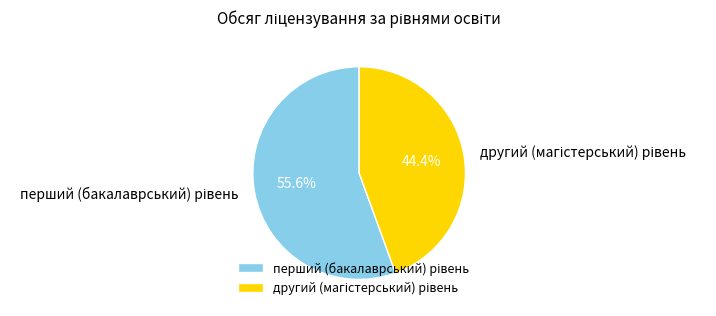

Is there a majority slice in this chart?

Yes